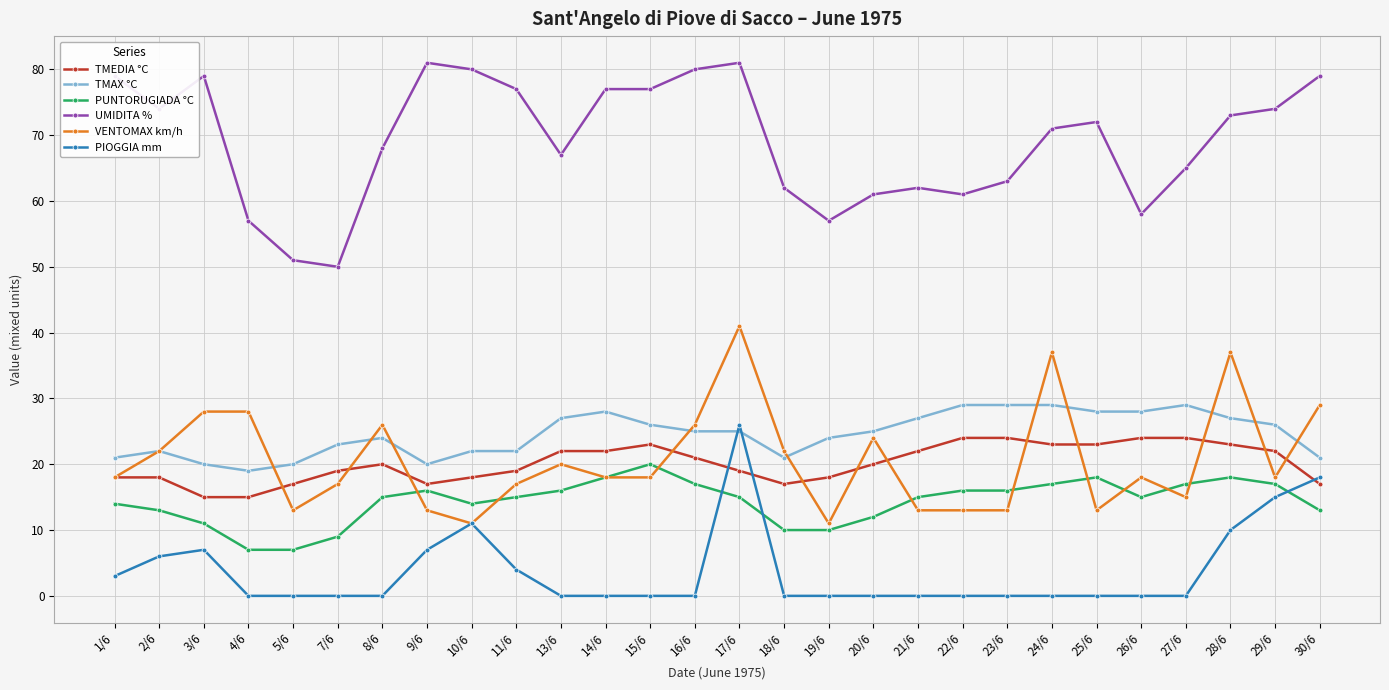

Which series has the largest total across all categories?

UMIDITA %